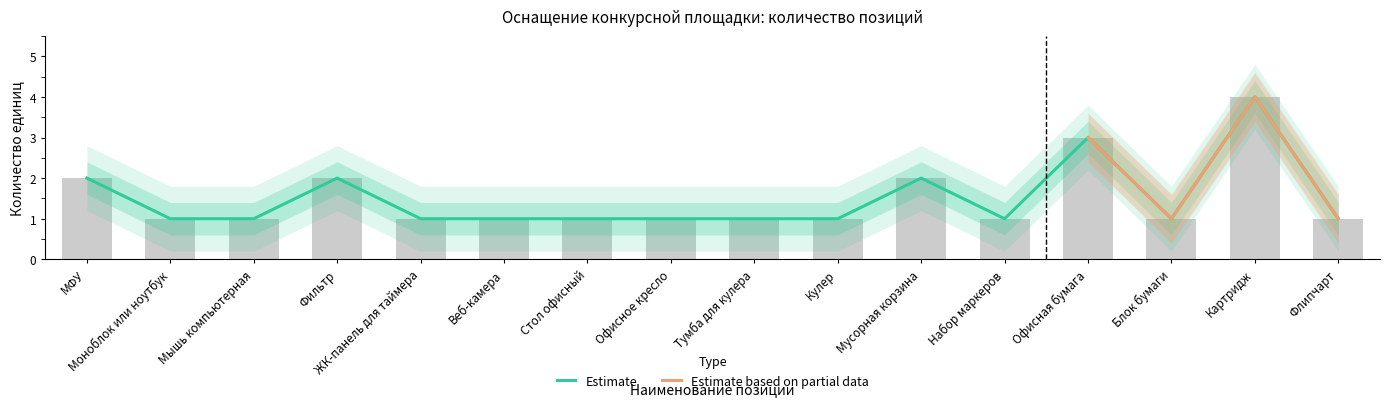

At which label is Итоговое количество closest to 2?

МФУ